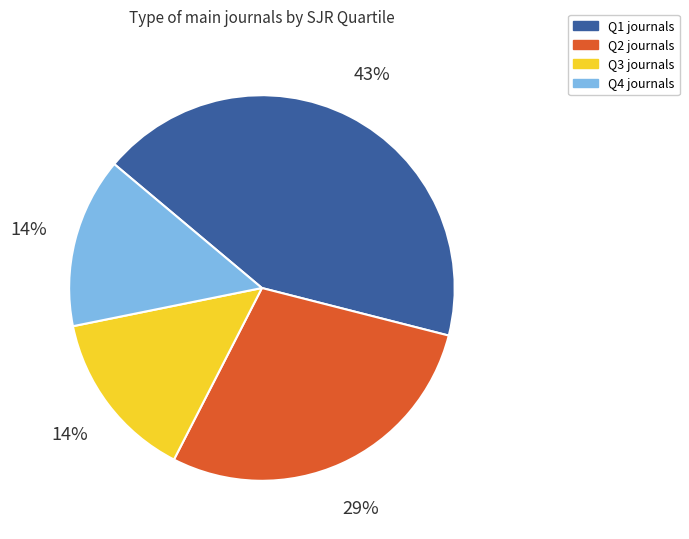

Is it true that Q1 is 30% of the pie?

False